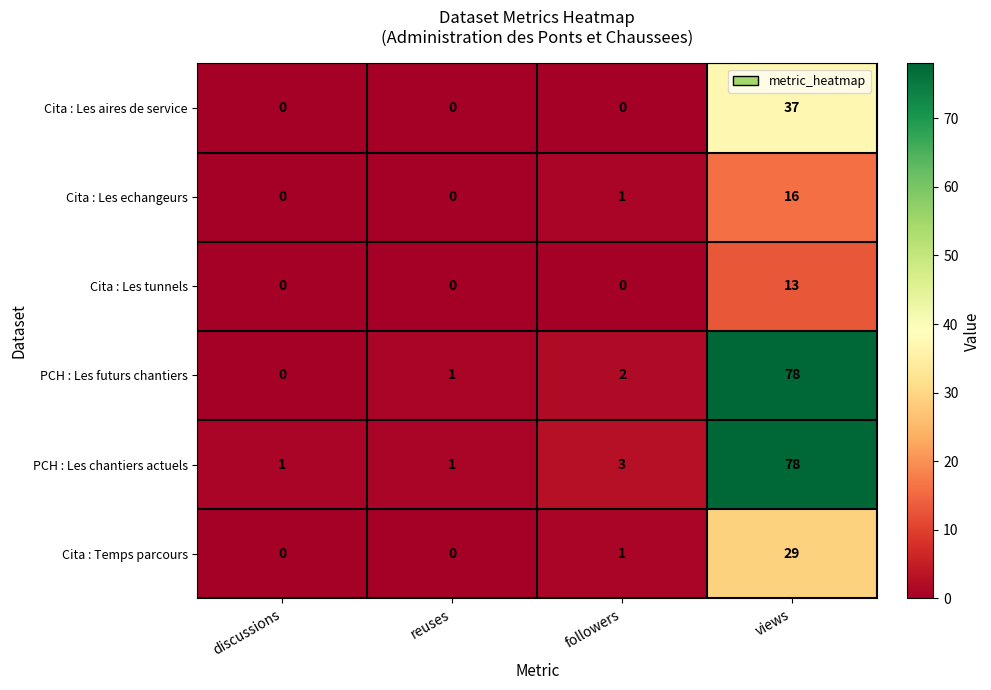

How many series are shown in this chart?

6